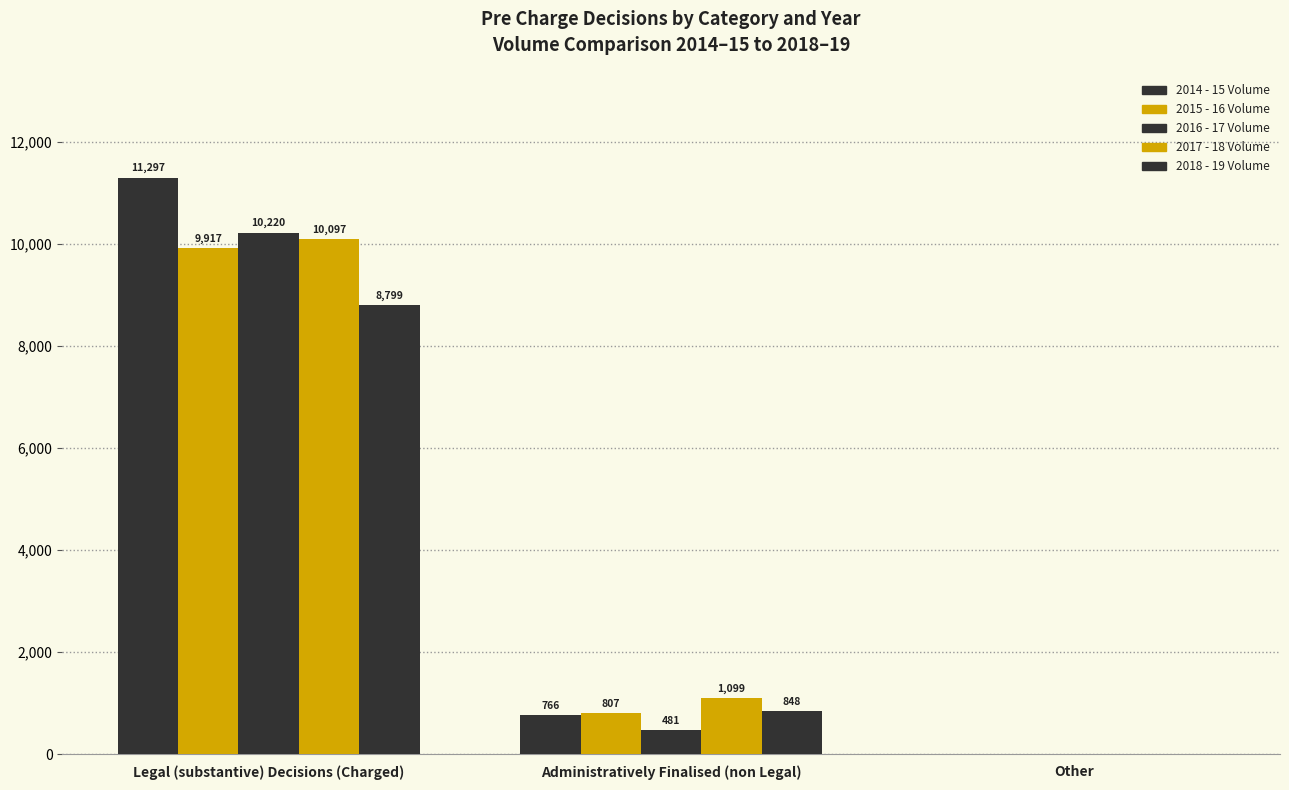

Reading left to right, what are all the values shown in this chart?

2014 - 15 Volume: Legal (substantive) Decisions (Charged)=11297	Administratively Finalised (non Legal)=766	Other=8
2015 - 16 Volume: Legal (substantive) Decisions (Charged)=9917	Administratively Finalised (non Legal)=807	Other=4
2016 - 17 Volume: Legal (substantive) Decisions (Charged)=10220	Administratively Finalised (non Legal)=481	Other=5
2017 - 18 Volume: Legal (substantive) Decisions (Charged)=10097	Administratively Finalised (non Legal)=1099	Other=4
2018 - 19 Volume: Legal (substantive) Decisions (Charged)=8799	Administratively Finalised (non Legal)=848	Other=7